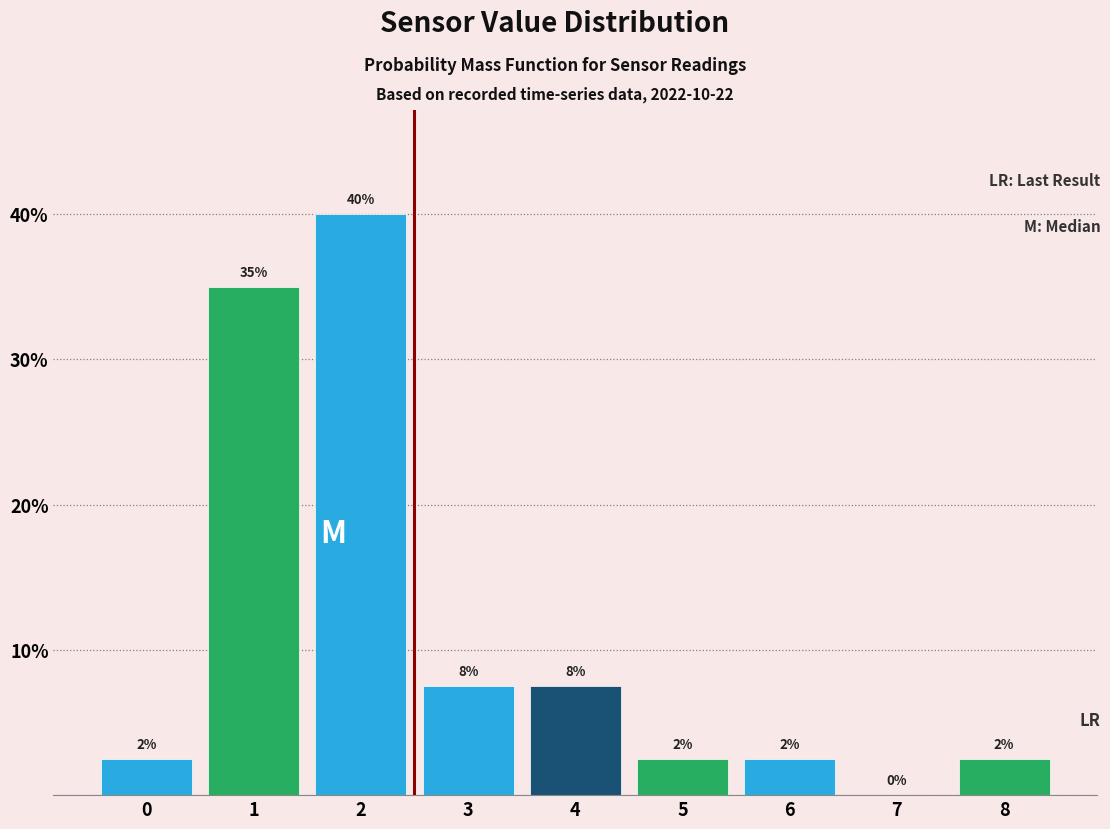

Are the bars horizontal?

No